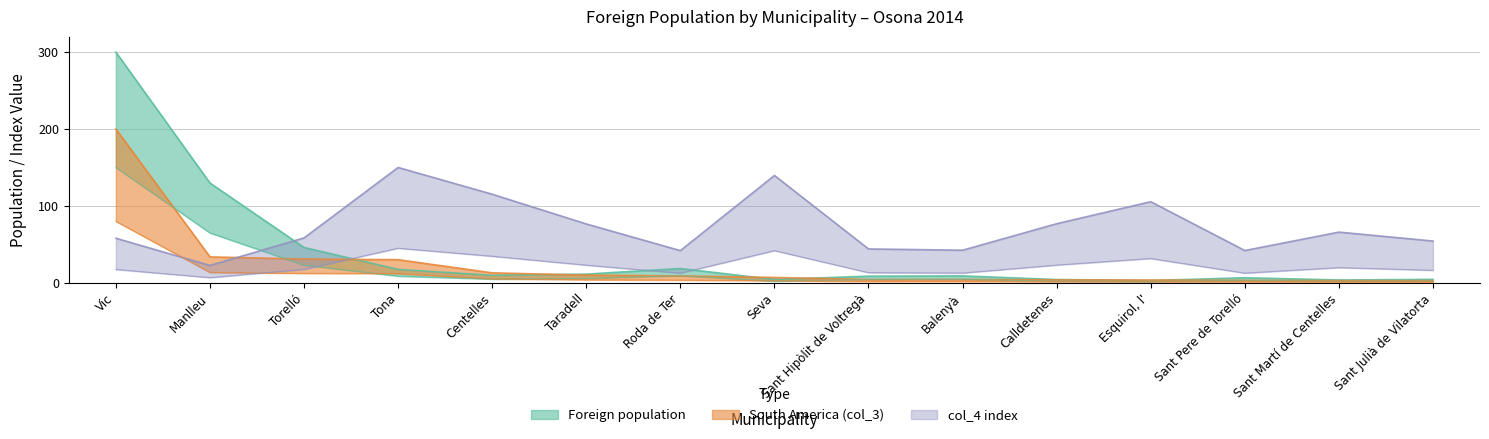

Reading left to right, what are all the values shown in this chart?

Foreign population: Vic=300.0	Manlleu=129.8	Torelló=46.0	Tona=17.4	Centelles=9.8	Taradell=11.3	Roda de Ter=18.6	Seva=4.3	Sant Hipòlit de Voltregà=8.7	Balenyà=9.0	Calldetenes=4.3	Esquirol, l'=3.0	Sant Pere de Torelló=6.6	Sant Martí de Centelles=3.7	Sant Julià de Vilatorta=4.5
South America (col_3): Vic=200.0	Manlleu=33.7	Torelló=30.9	Tona=30.1	Centelles=13.0	Taradell=10.0	Roda de Ter=9.0	Seva=7.0	Sant Hipòlit de Voltregà=4.4	Balenyà=4.4	Calldetenes=3.8	Esquirol, l'=3.6	Sant Pere de Torelló=3.2	Sant Martí de Centelles=2.8	Sant Julià de Vilatorta=2.8
col_4 index: Vic=57.9	Manlleu=22.6	Torelló=58.4	Tona=150.0	Centelles=115.2	Taradell=76.6	Roda de Ter=41.9	Seva=139.6	Sant Hipòlit de Voltregà=44.0	Balenyà=42.4	Calldetenes=76.8	Esquirol, l'=105.5	Sant Pere de Torelló=42.0	Sant Martí de Centelles=65.9	Sant Julià de Vilatorta=54.3